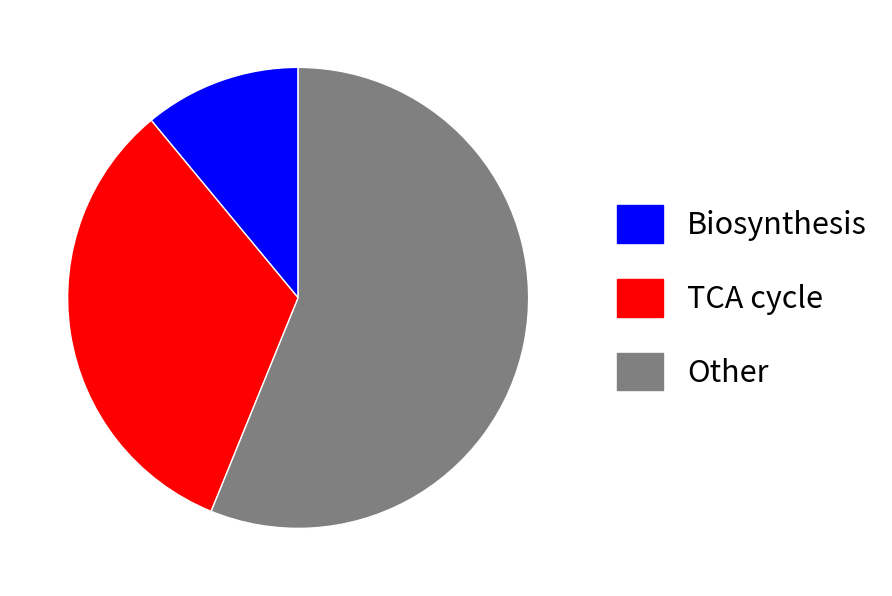

Rank the categories by value from highest to lowest.

Other, TCA cycle, Biosynthesis